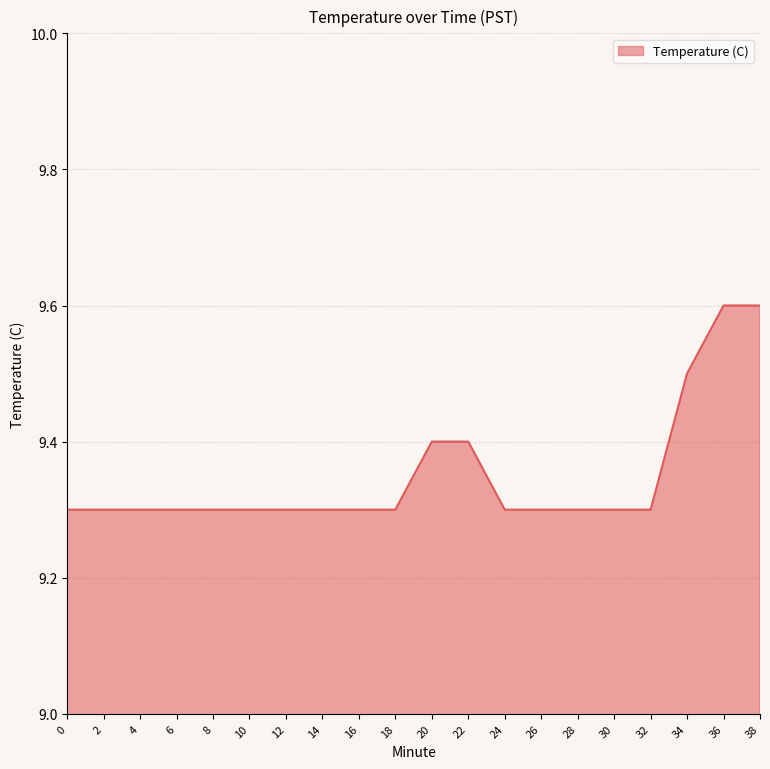

What is the ratio of the value at 10 to the value at 30?

1.0